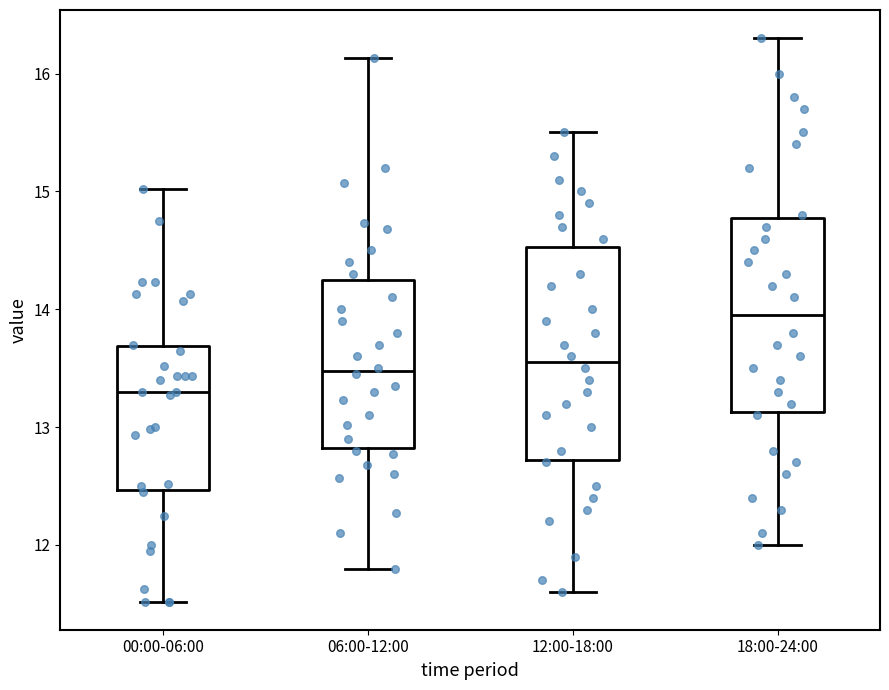

Reading left to right, transcribe this box plot: for each box, give where its median line is, the range the box spans, and where its two whiskers end, as read against the y-axis. The values are not printed on the chart, so give them approximately, as read against the axis.

00:00-06:00: median 13.3, box 12.5 to 13.7, whiskers 11.5 to 15.0
06:00-12:00: median 13.5, box 12.8 to 14.3, whiskers 11.8 to 16.1
12:00-18:00: median 13.6, box 12.7 to 14.5, whiskers 11.6 to 15.5
18:00-24:00: median 14.0, box 13.1 to 14.8, whiskers 12.0 to 16.3